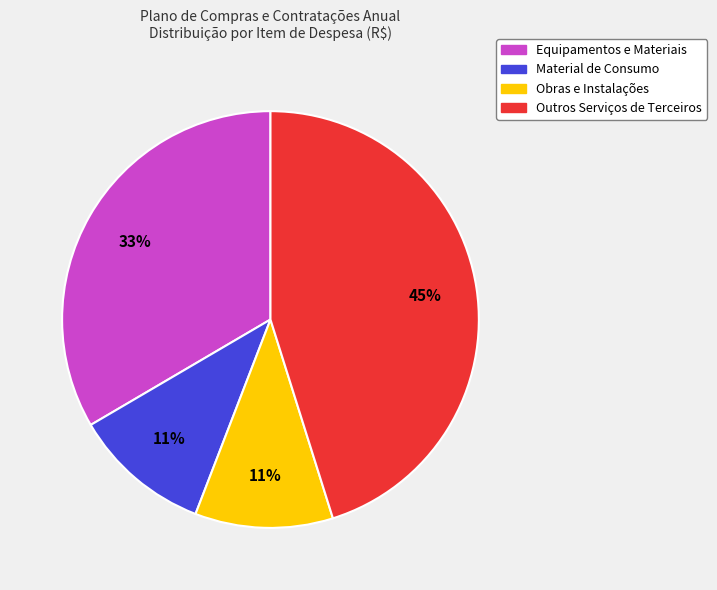

Is there any slice that represents more than half of the pie?

No